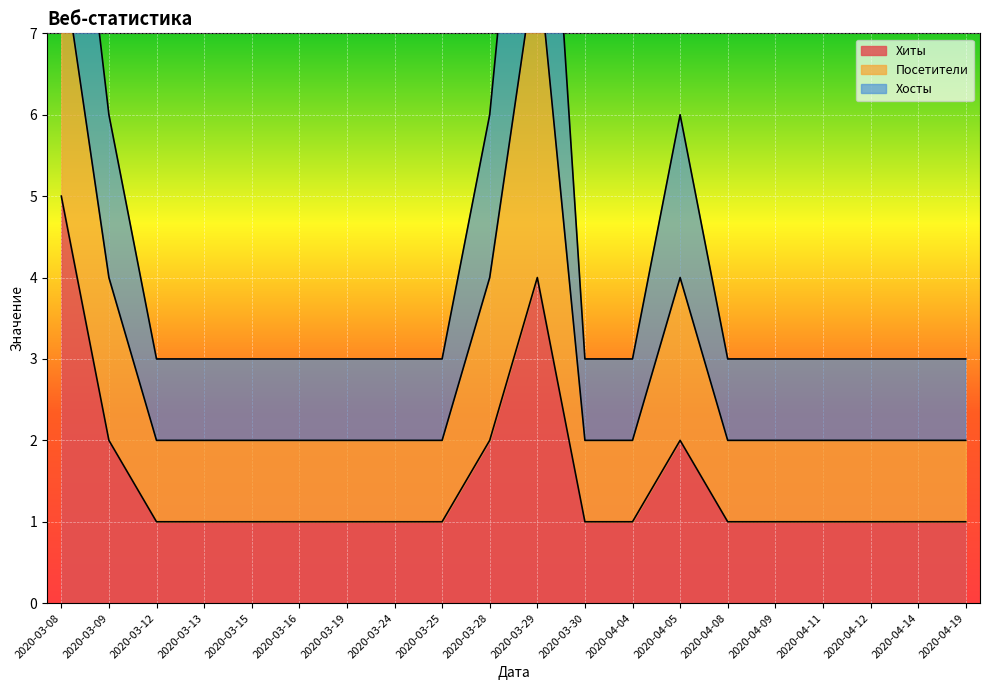

What is the sum of all Хиты values?

30